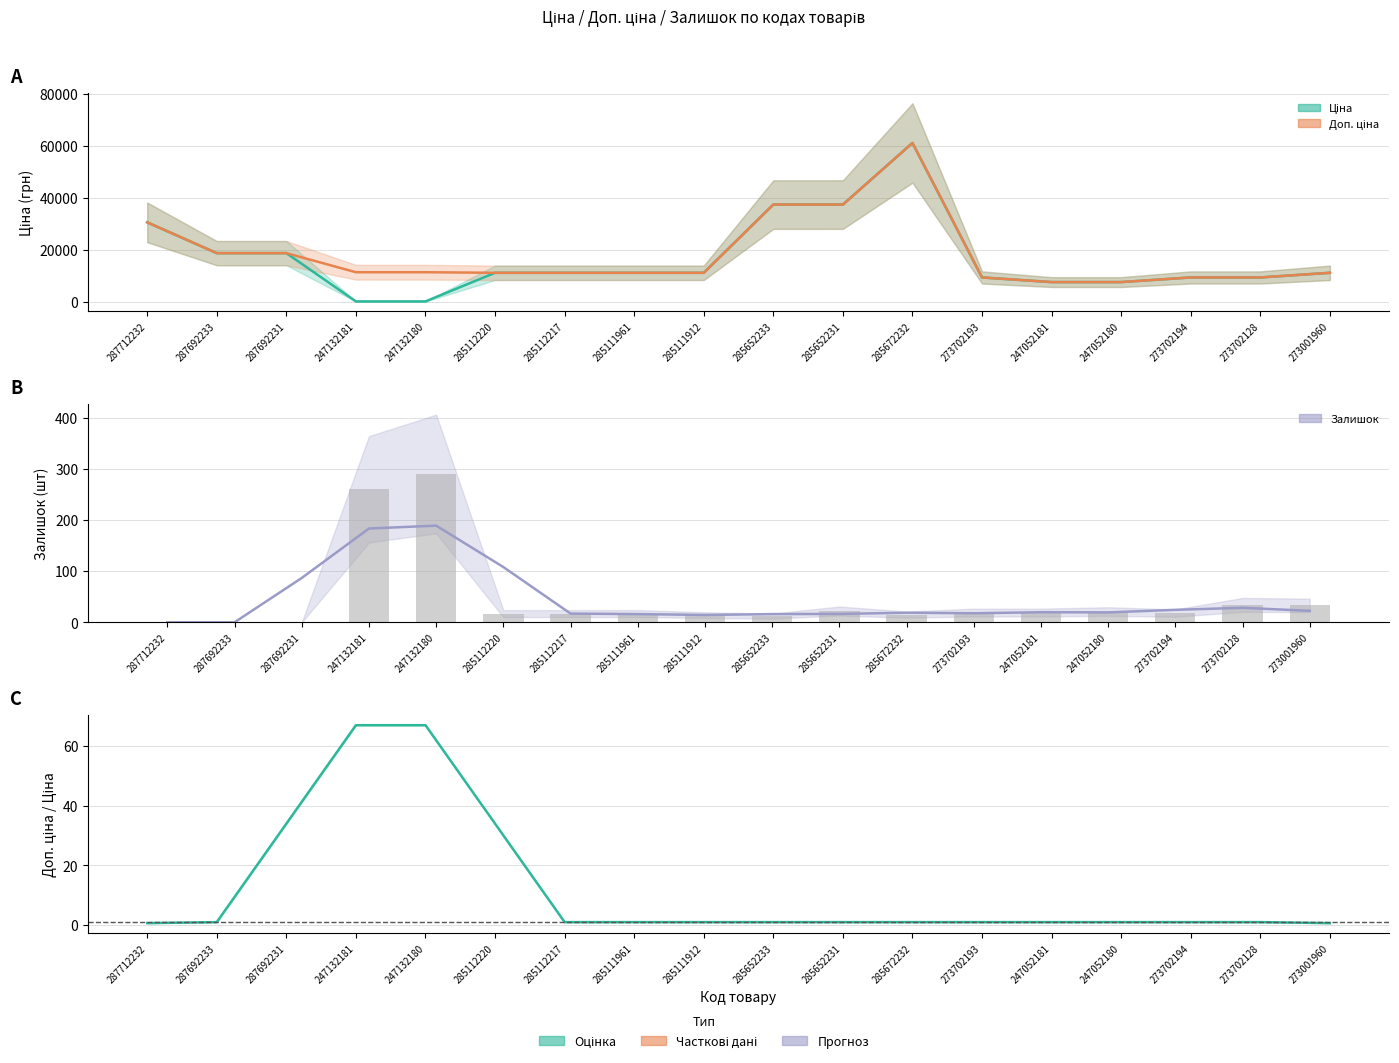

At how many categories does at least one series exceed 4725?

18